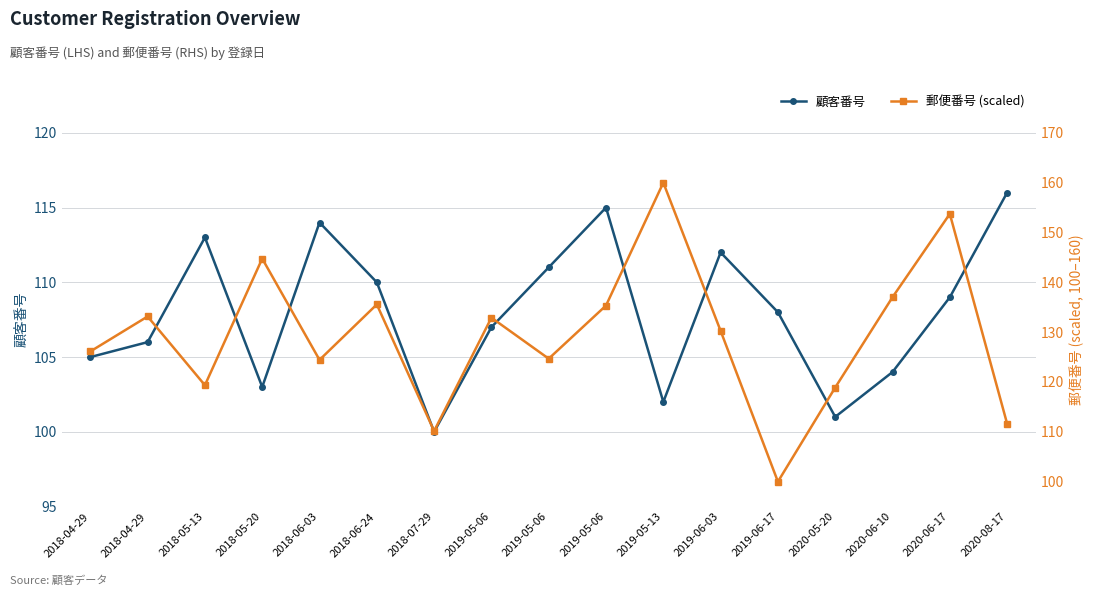

Which series has the largest range (max minus min)?

郵便番号 (scaled)